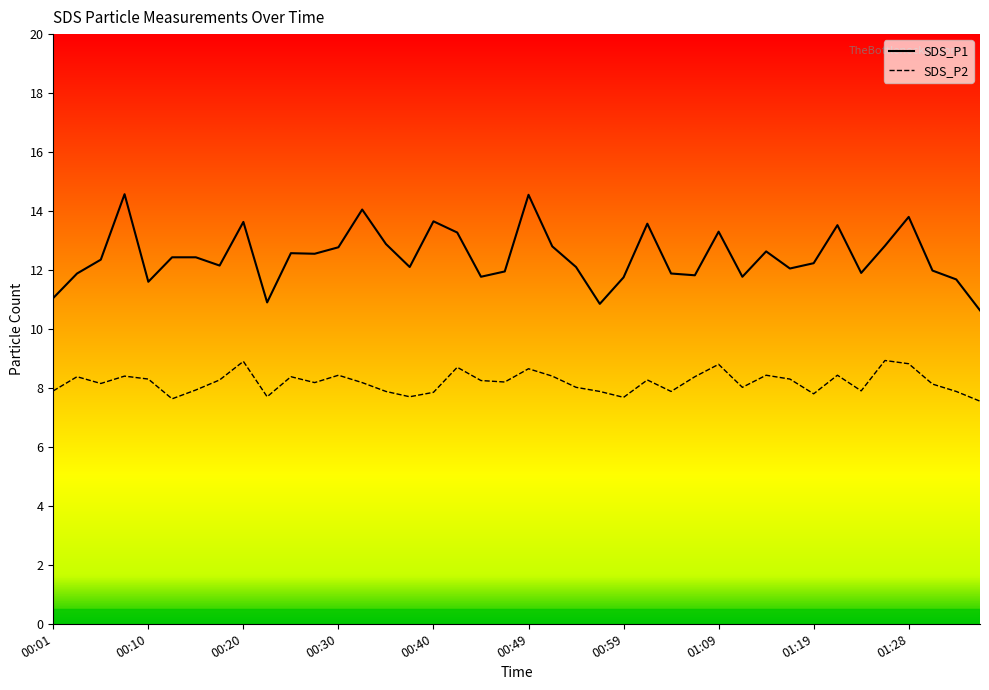

Reading left to right, what are all the values shown in this chart?

SDS_P1: 00:01=11.1	00:03=11.9	00:05=12.3	00:08=14.6	00:10=11.6	00:13=12.4	00:15=12.4	00:18=12.2	00:20=13.6	00:23=10.9	00:25=12.6	00:27=12.6	00:30=12.8	00:32=14.1	00:35=12.9	00:37=12.1	00:40=13.7	00:42=13.3	00:44=11.8	00:47=11.9	00:49=14.6	00:52=12.8	00:54=12.1	00:57=10.8	00:59=11.8	01:01=13.6	01:04=11.9	01:06=11.8	01:09=13.3	01:11=11.8	01:14=12.6	01:16=12.1	01:19=12.2	01:21=13.5	01:23=11.9	01:26=12.8	01:28=13.8	01:31=12.0	01:33=11.7	01:36=10.6
SDS_P2: 00:01=7.9	00:03=8.4	00:05=8.2	00:08=8.4	00:10=8.3	00:13=7.6	00:15=7.9	00:18=8.3	00:20=8.9	00:23=7.7	00:25=8.4	00:27=8.2	00:30=8.4	00:32=8.2	00:35=7.9	00:37=7.7	00:40=7.8	00:42=8.7	00:44=8.2	00:47=8.2	00:49=8.7	00:52=8.4	00:54=8.0	00:57=7.9	00:59=7.7	01:01=8.3	01:04=7.9	01:06=8.4	01:09=8.8	01:11=8.0	01:14=8.4	01:16=8.3	01:19=7.8	01:21=8.4	01:23=7.9	01:26=8.9	01:28=8.8	01:31=8.1	01:33=7.9	01:36=7.5